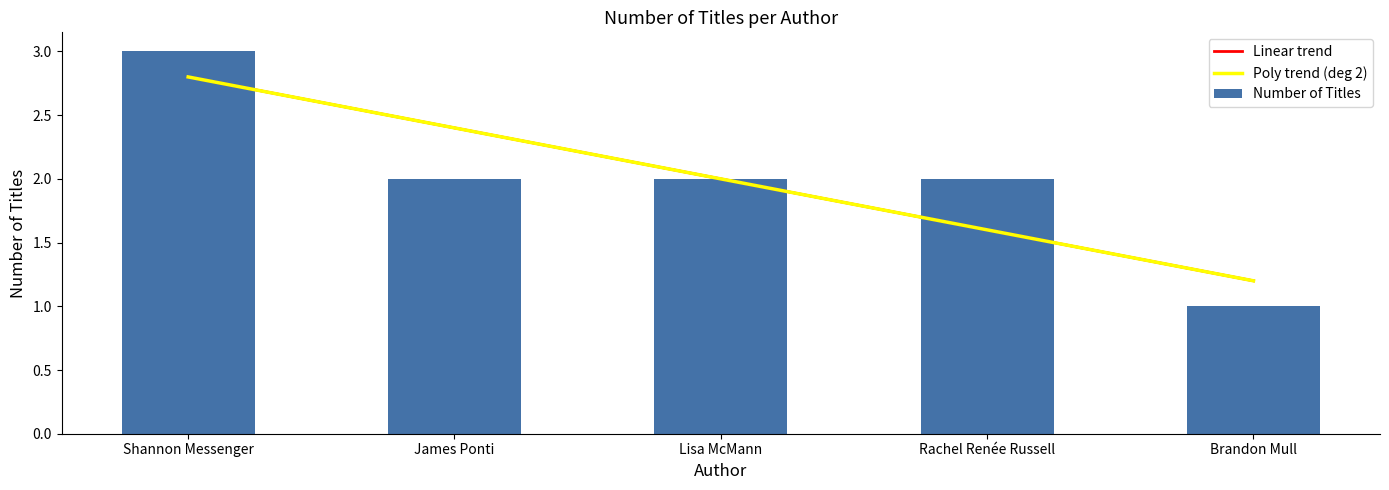

How many bars are there in total?

5